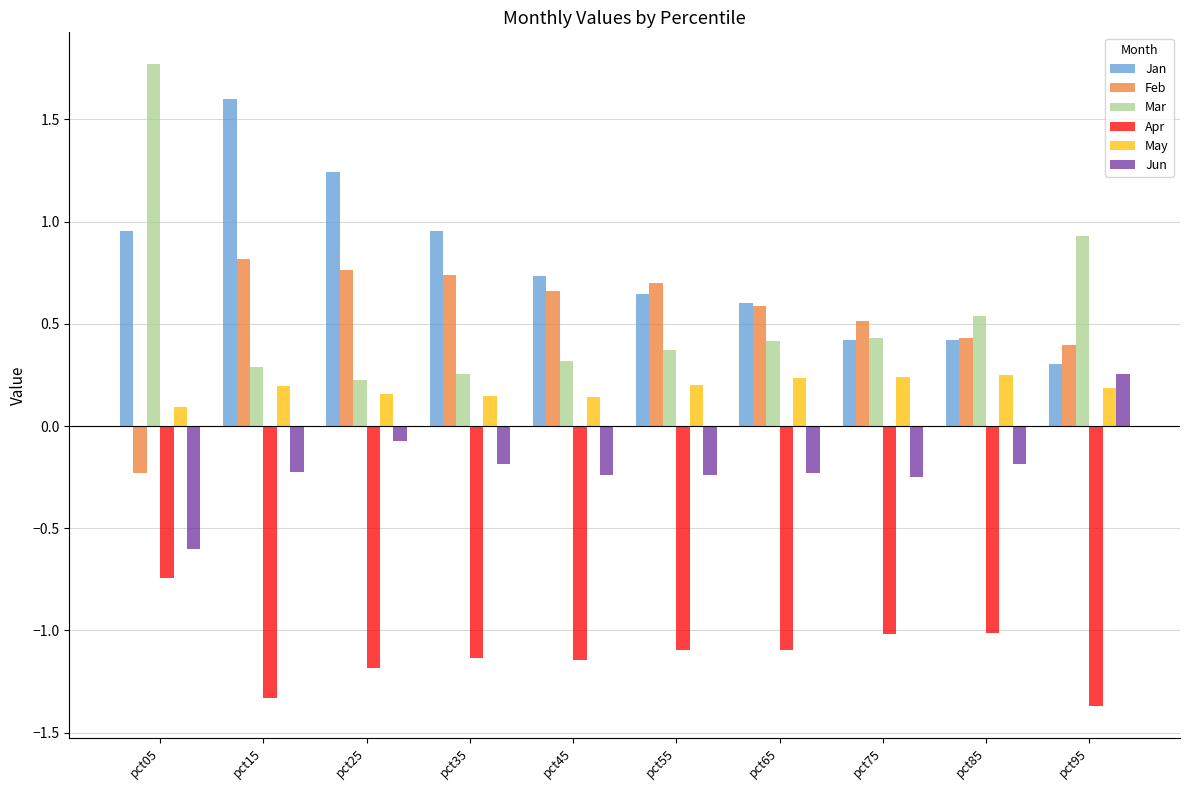

Which category has the lowest value in the Mar series?

pct25